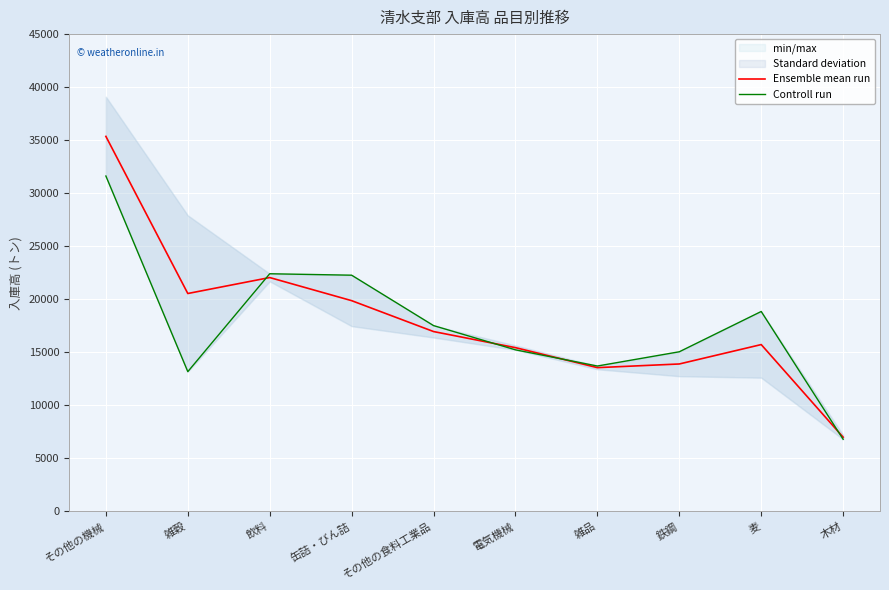

What is the label of the 9th point from the right?

雑穀